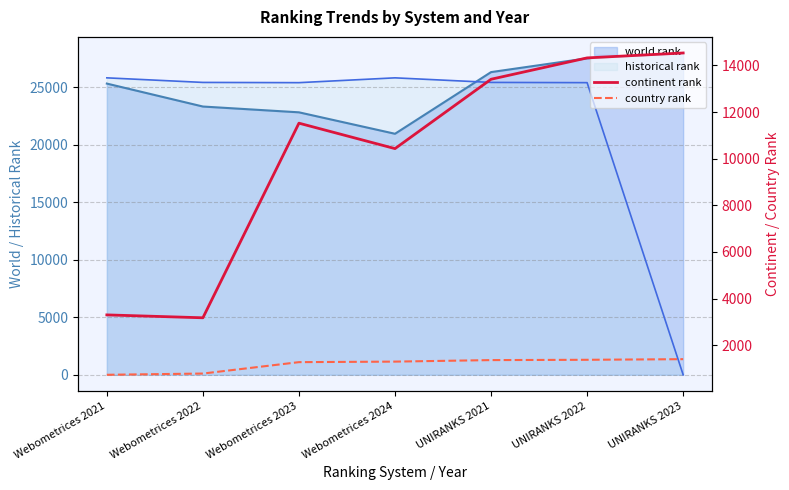

Which label corresponds to the smallest value in the chart?

Webometrices 2021